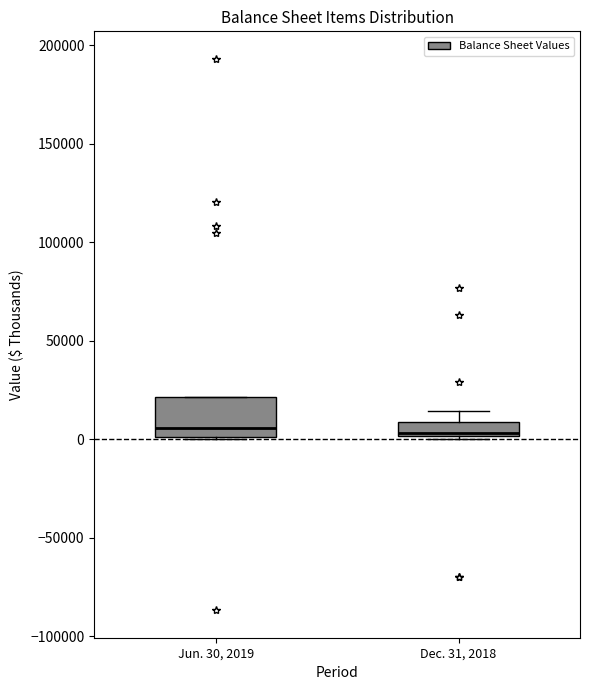

Where does the upper whisker of the box for Dec. 31, 2018 end on the y-axis? The values are not printed on the chart, so give them approximately, as read against the axis.

15000